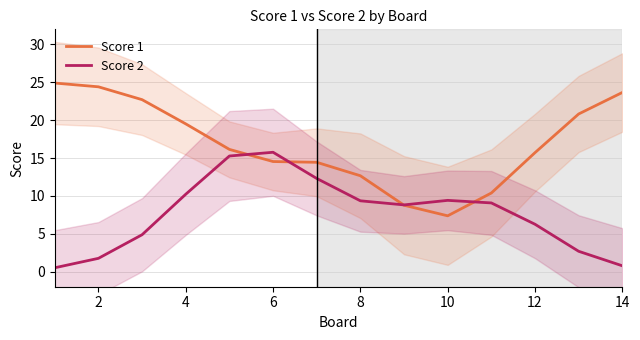

The value of Score 2 at 12 is 6.3. True or false?

True